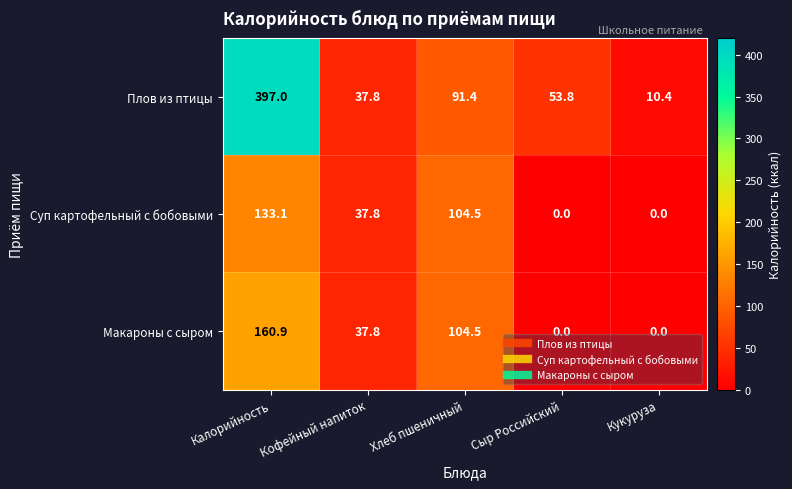

What is the minimum value for Плов из птицы?

10.4